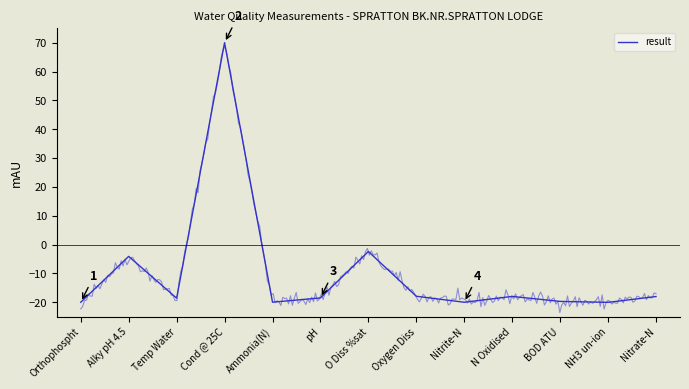

What is the smallest value displayed?

-20.0